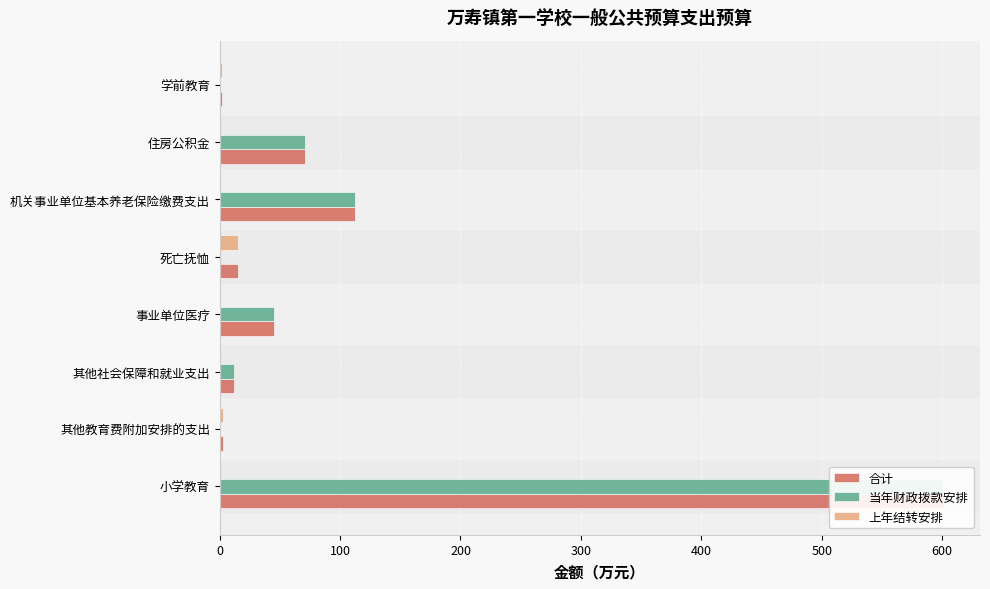

Count the number of categories in the chart.

8